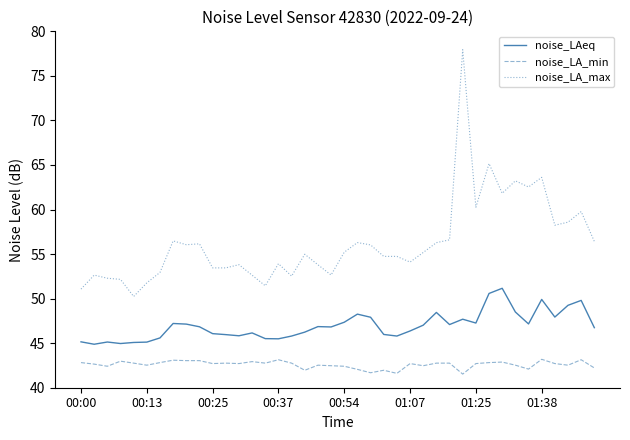

List the series in order of their overall mean, lowest first.

noise_LA_min, noise_LAeq, noise_LA_max